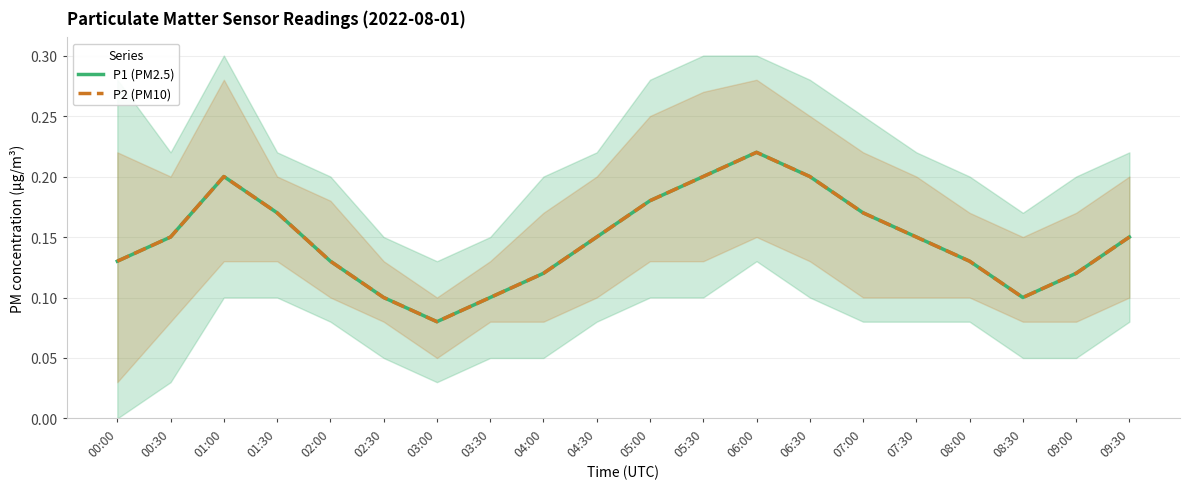

In P1 (PM2.5), how many points are lower than both neighbors (excluding endpoints)?

2